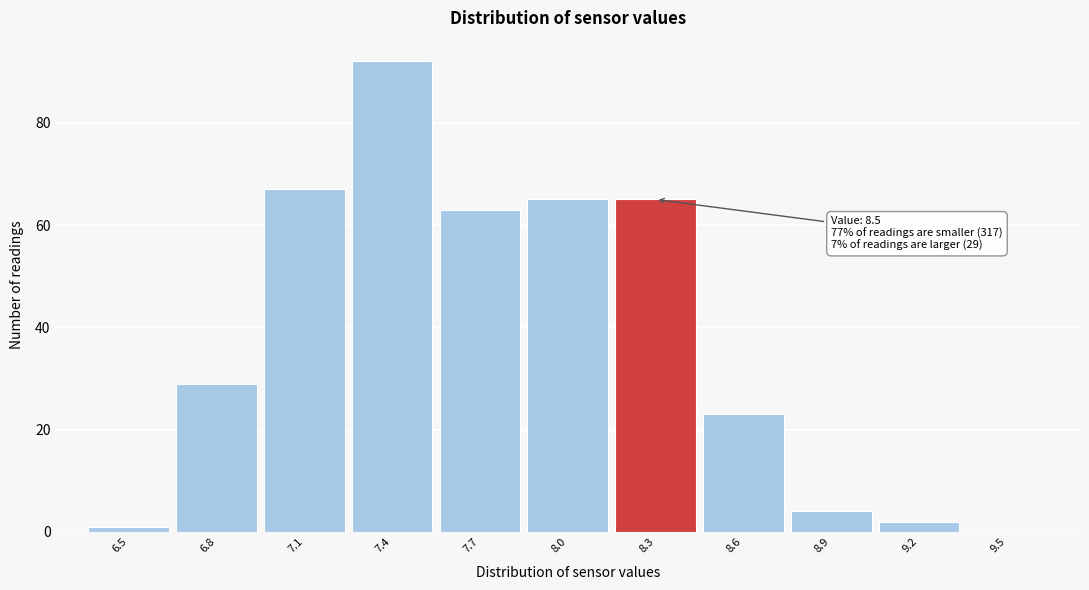

Reading right to left, what are all the values shown in this chart?

9.5=0	9.2=2	8.9=4	8.6=23	8.3=65	8.0=65	7.7=63	7.4=92	7.1=67	6.8=29	6.5=1